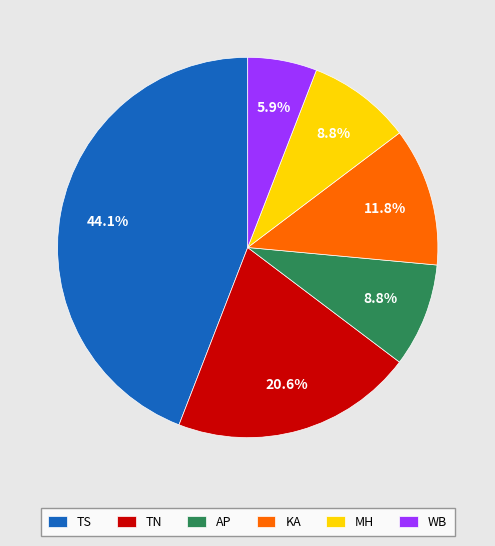

To the nearest percent, what percentage of the pie is WB?

6%